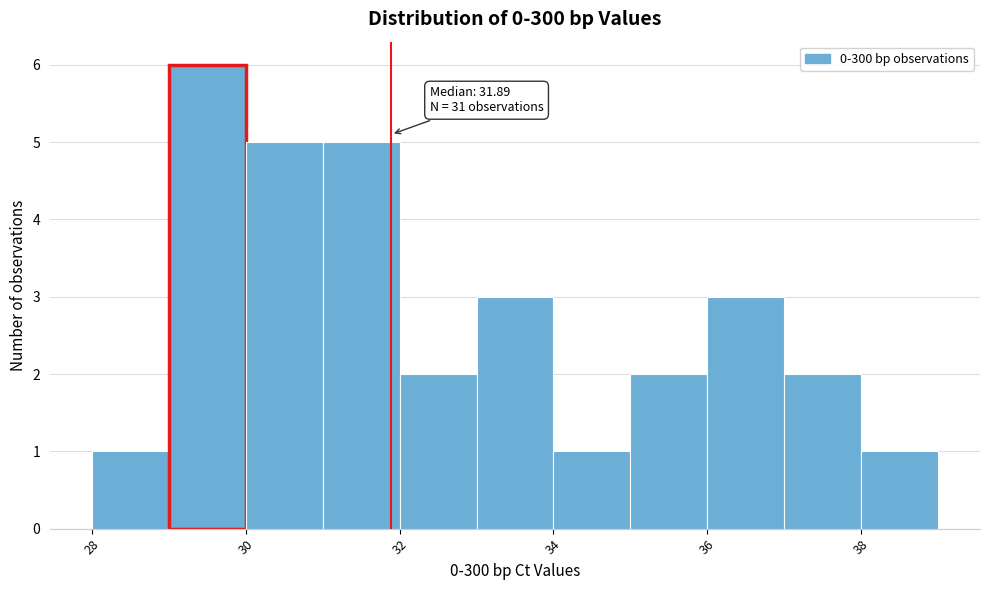

Over which range of the x-axis is the bar tallest?

29 to 30